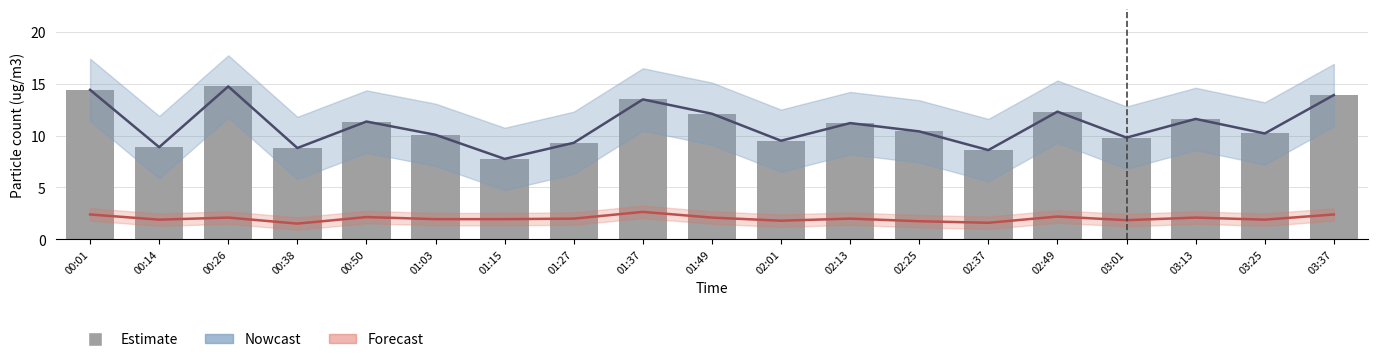

What is the spread (max minus min) of values at 01:27?

7.3